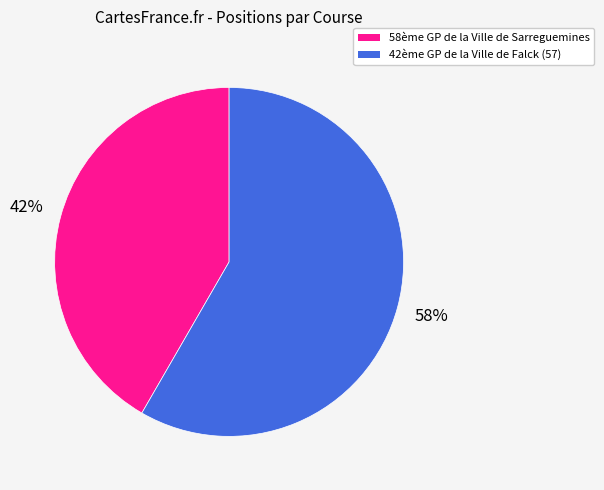

Does 42ème GP de la Ville de Falck (57) account for over 50% of the chart?

Yes